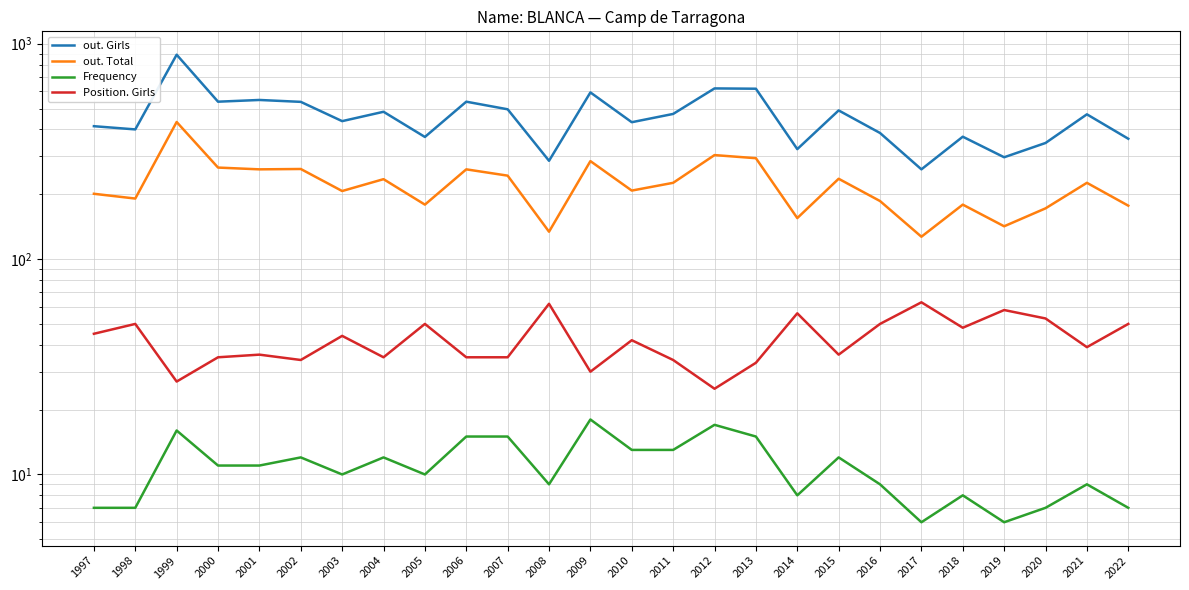

What is the value of the out. Total point at the 6th from the left?

262